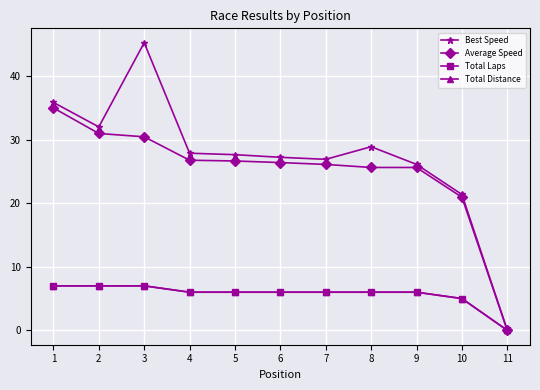

Is this an area chart (filled region under the line)?

No